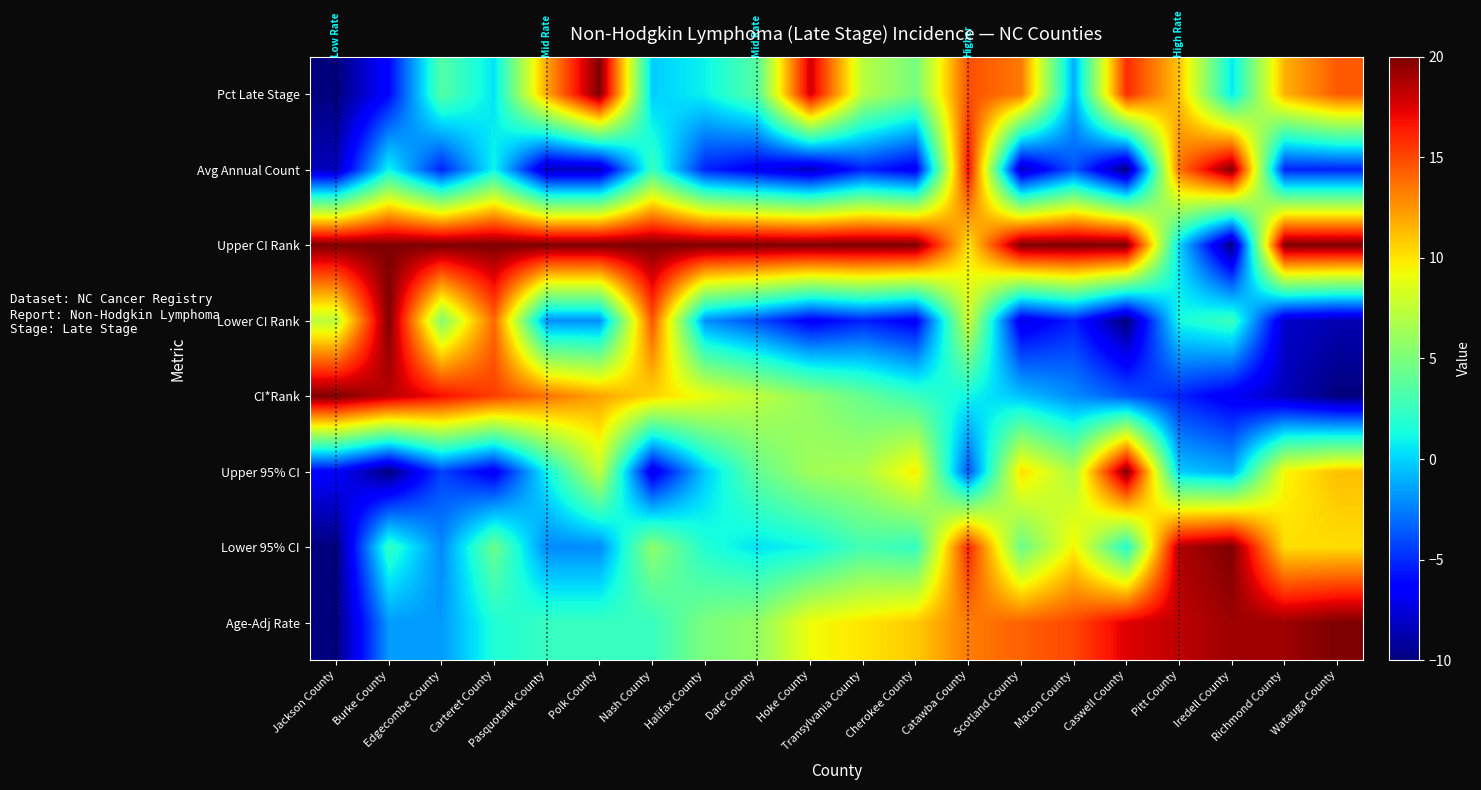

Between Edgecombe County and Dare County, which is larger?

Dare County